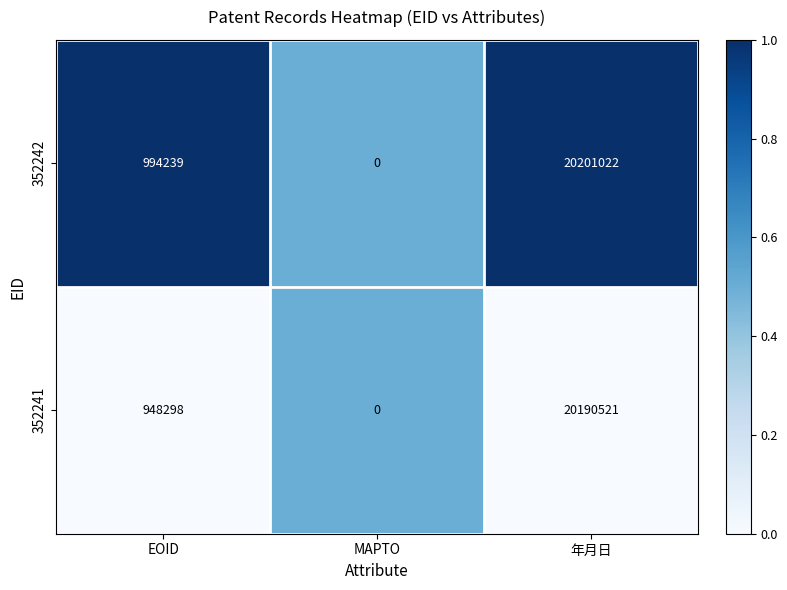

Reading left to right, list all the values displayed in this chart.

352242: EOID=994239	MAPTO=0	年月日=20201022
352241: EOID=948298	MAPTO=0	年月日=20190521